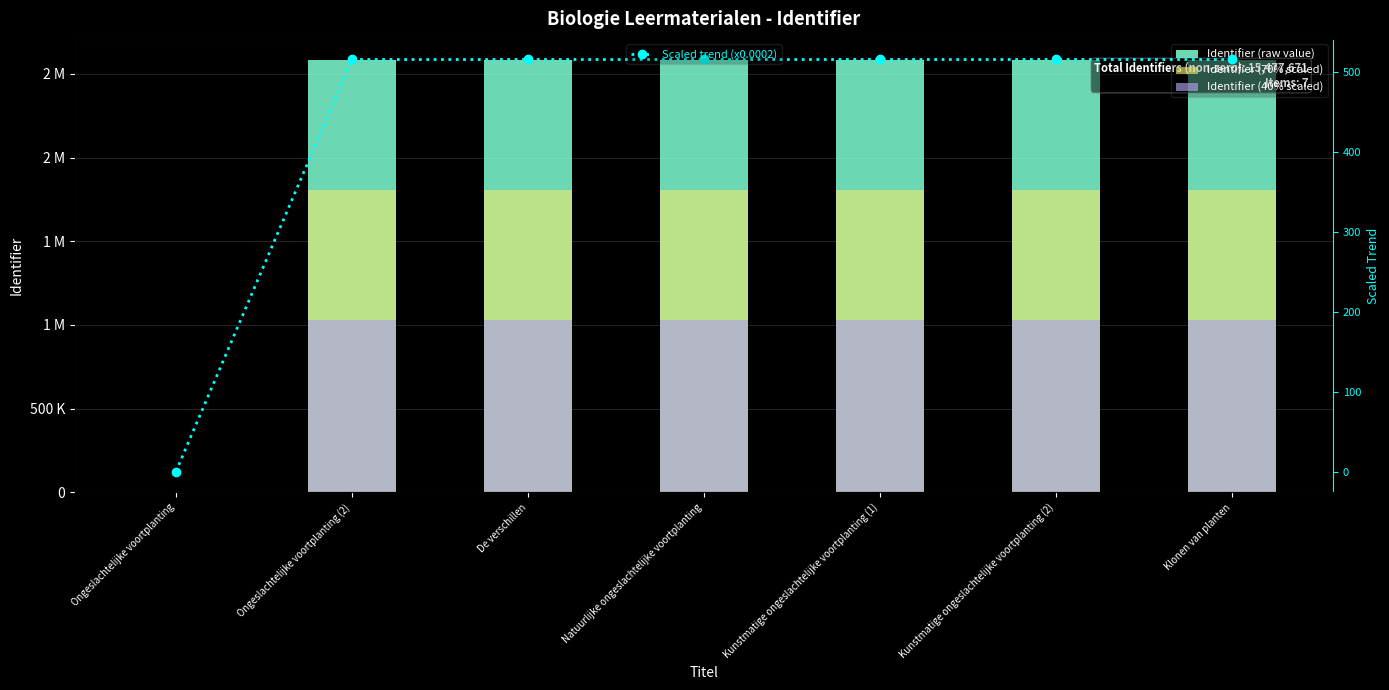

What is the value of the Scaled trend (x0.0002) point at the 2nd from the left?

515.9